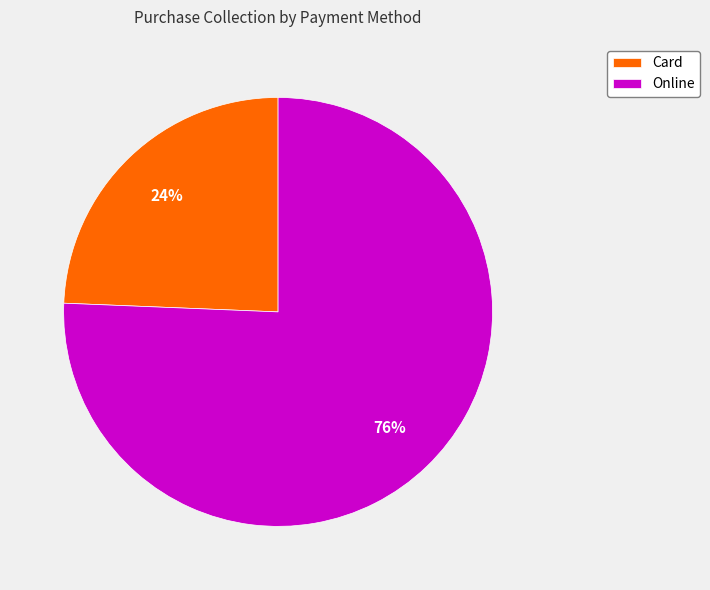

Is there any slice that represents more than half of the pie?

Yes